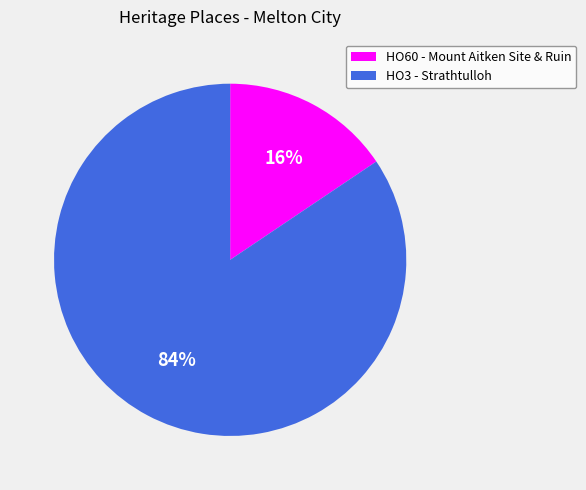

To the nearest percent, what portion does HO3 - Strathtulloh represent?

84%